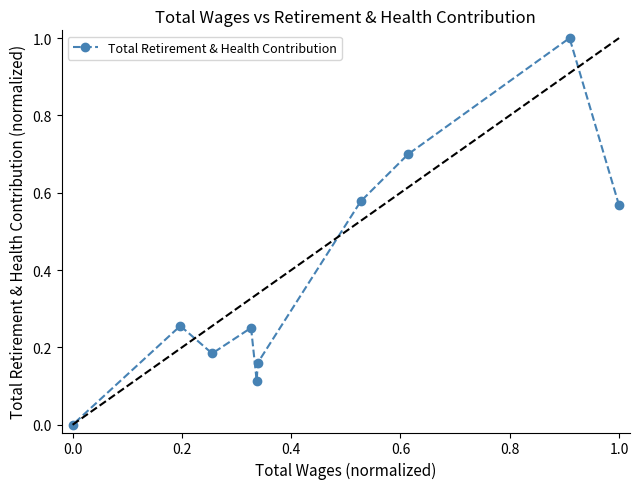

What is the highest value of the Total Retirement & Health Contribution series?

1.0